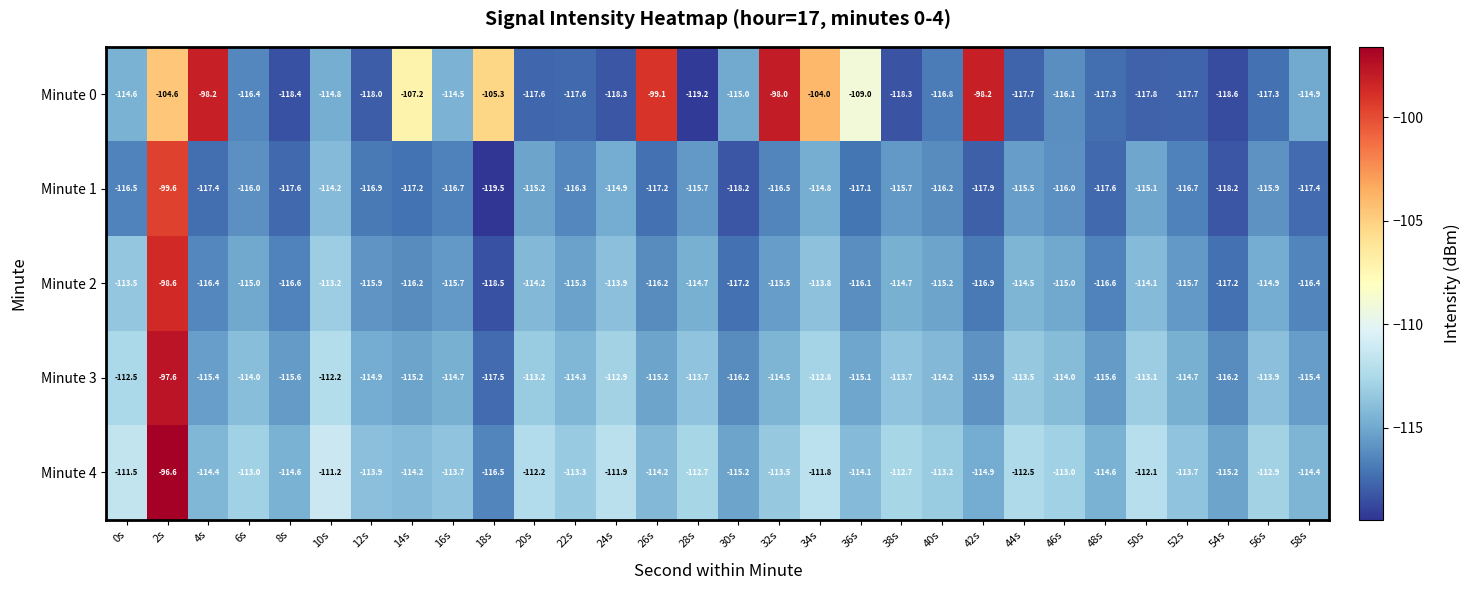

What is the difference between the highest and lowest values at 16s?

3.0